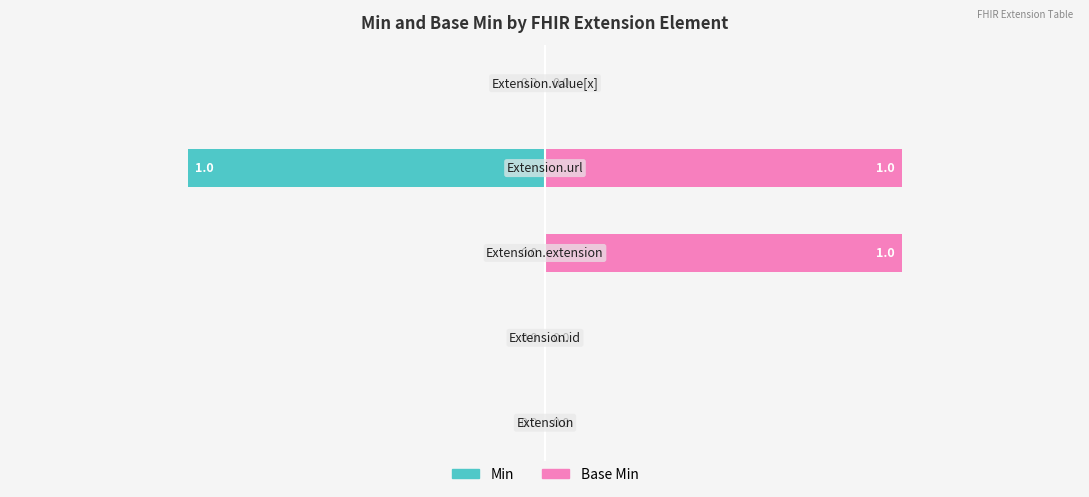

The Base Min series shows 1 at 0.0. True or false?

True